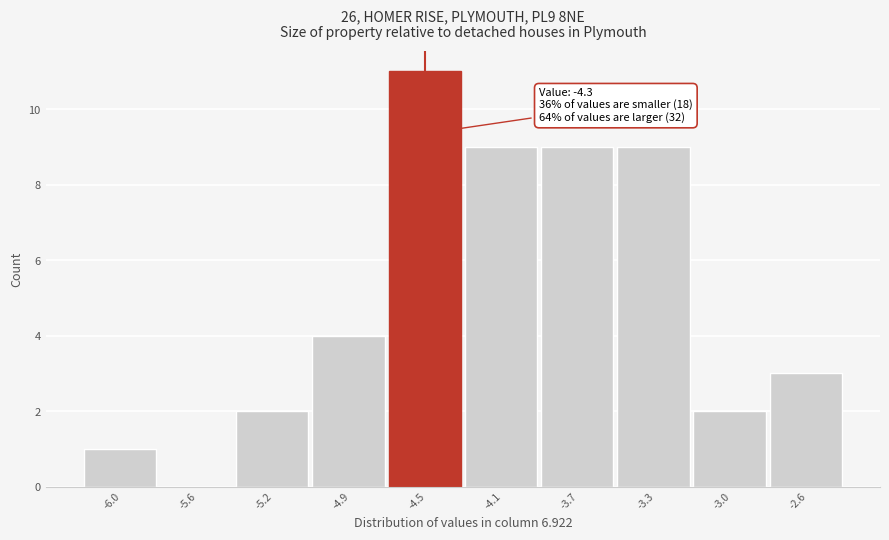

Reading left to right, what are all the values shown in this chart?

-6.0=1	-5.6=0	-5.2=2	-4.9=4	-4.5=11	-4.1=9	-3.7=9	-3.3=9	-3.0=2	-2.6=3